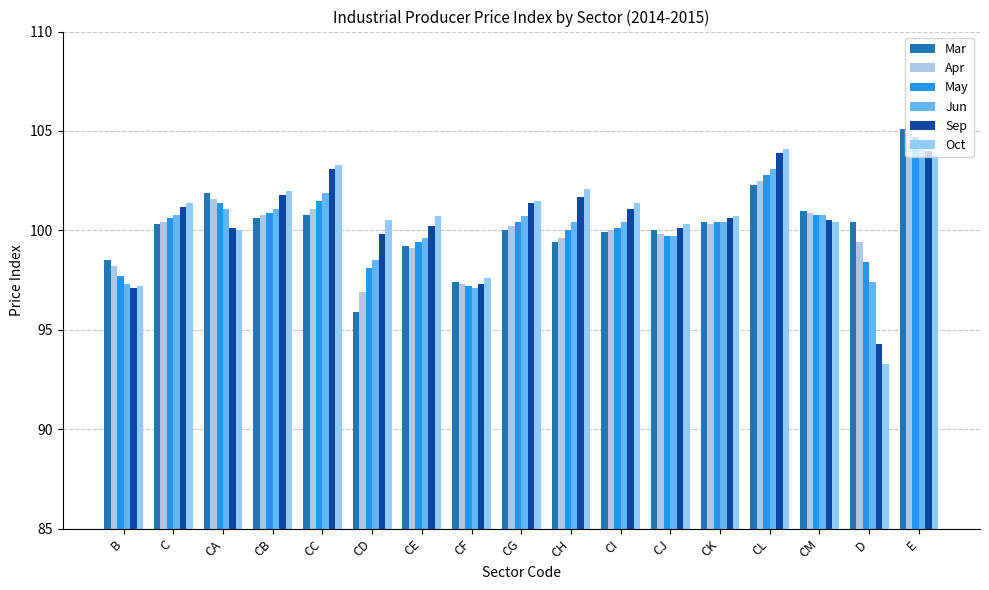

Reading left to right, extract all data points from this chart.

Mar: B=98.5	C=100.3	CA=101.9	CB=100.6	CC=100.8	CD=95.9	CE=99.2	CF=97.4	CG=100.0	CH=99.4	CI=99.9	CJ=100.0	CK=100.4	CL=102.3	CM=101.0	D=100.4	E=105.1
Apr: B=98.2	C=100.4	CA=101.6	CB=100.8	CC=101.1	CD=96.9	CE=99.1	CF=97.3	CG=100.2	CH=99.6	CI=100.0	CJ=99.8	CK=100.3	CL=102.5	CM=100.9	D=99.4	E=104.9
May: B=97.7	C=100.6	CA=101.4	CB=100.9	CC=101.5	CD=98.1	CE=99.4	CF=97.2	CG=100.4	CH=100.0	CI=100.1	CJ=99.7	CK=100.4	CL=102.8	CM=100.8	D=98.4	E=104.7
Jun: B=97.3	C=100.8	CA=101.1	CB=101.1	CC=101.9	CD=98.5	CE=99.6	CF=97.1	CG=100.7	CH=100.4	CI=100.4	CJ=99.7	CK=100.4	CL=103.1	CM=100.8	D=97.4	E=104.5
Sep: B=97.1	C=101.2	CA=100.1	CB=101.8	CC=103.1	CD=99.8	CE=100.2	CF=97.3	CG=101.4	CH=101.7	CI=101.1	CJ=100.1	CK=100.6	CL=103.9	CM=100.5	D=94.3	E=104.0
Oct: B=97.2	C=101.4	CA=100.0	CB=102.0	CC=103.3	CD=100.5	CE=100.7	CF=97.6	CG=101.5	CH=102.1	CI=101.4	CJ=100.3	CK=100.7	CL=104.1	CM=100.4	D=93.3	E=103.8